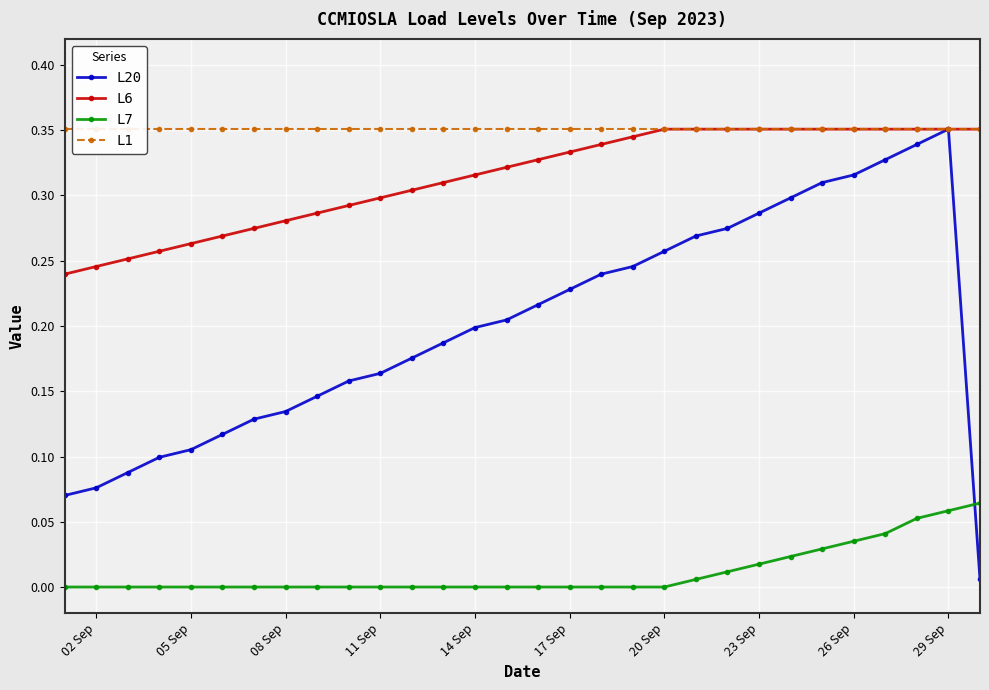

True or false: L7 has a value of 0.0 at 20 Sep.

True